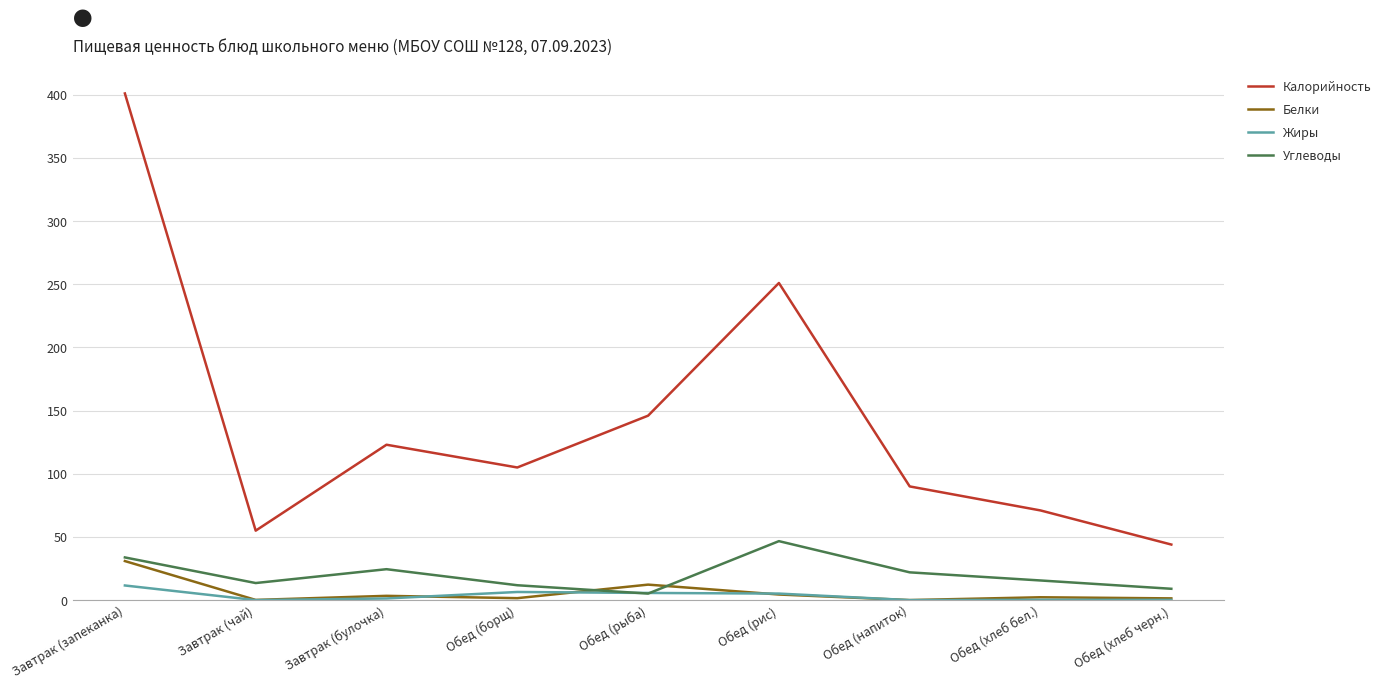

What is the sum of the Углеводы values at Обед (хлеб черн.) and Обед (рис)?

55.7